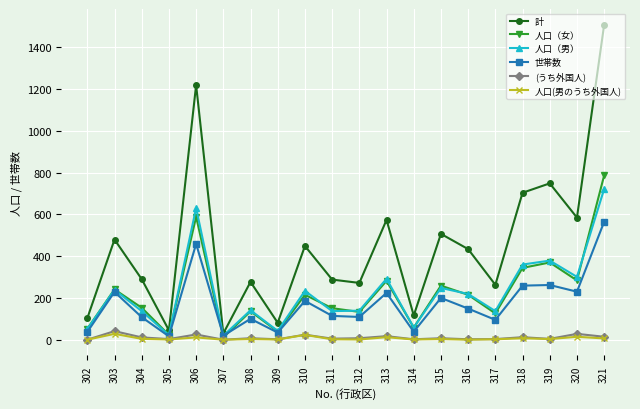

At which category does 人口（女） reach its first local valley?

305